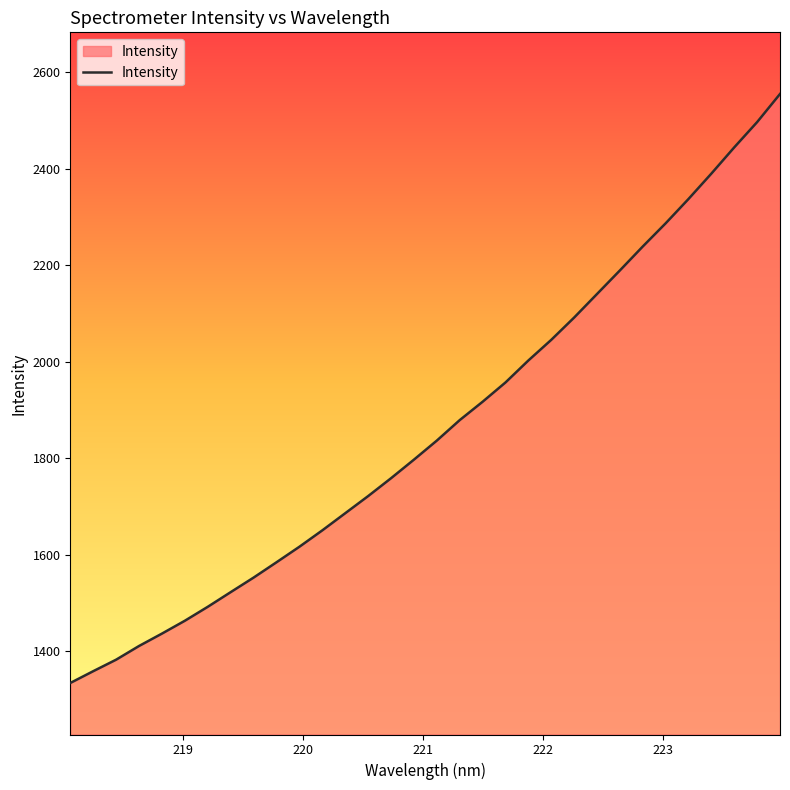

What is the difference between the maximum and second lowest values?

1196.2